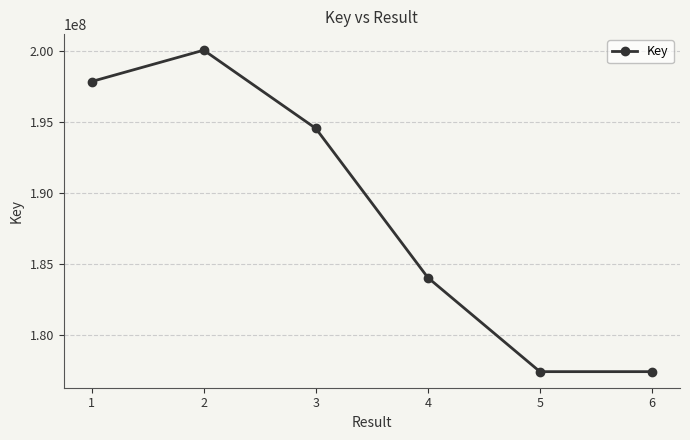

What is the maximum value shown in the chart?

200090772